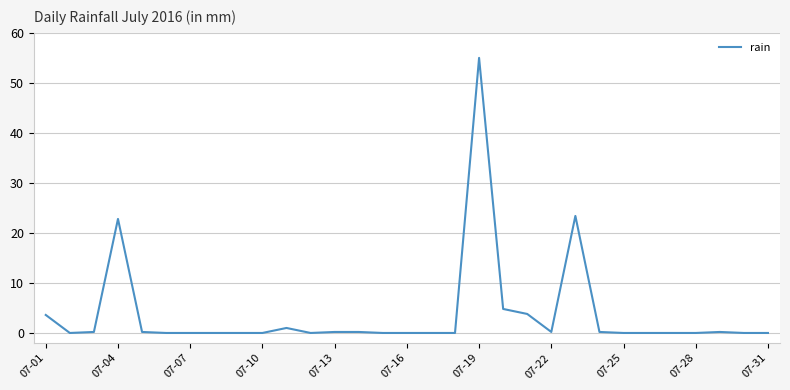

What is the difference between the maximum and minimum values?

55.0